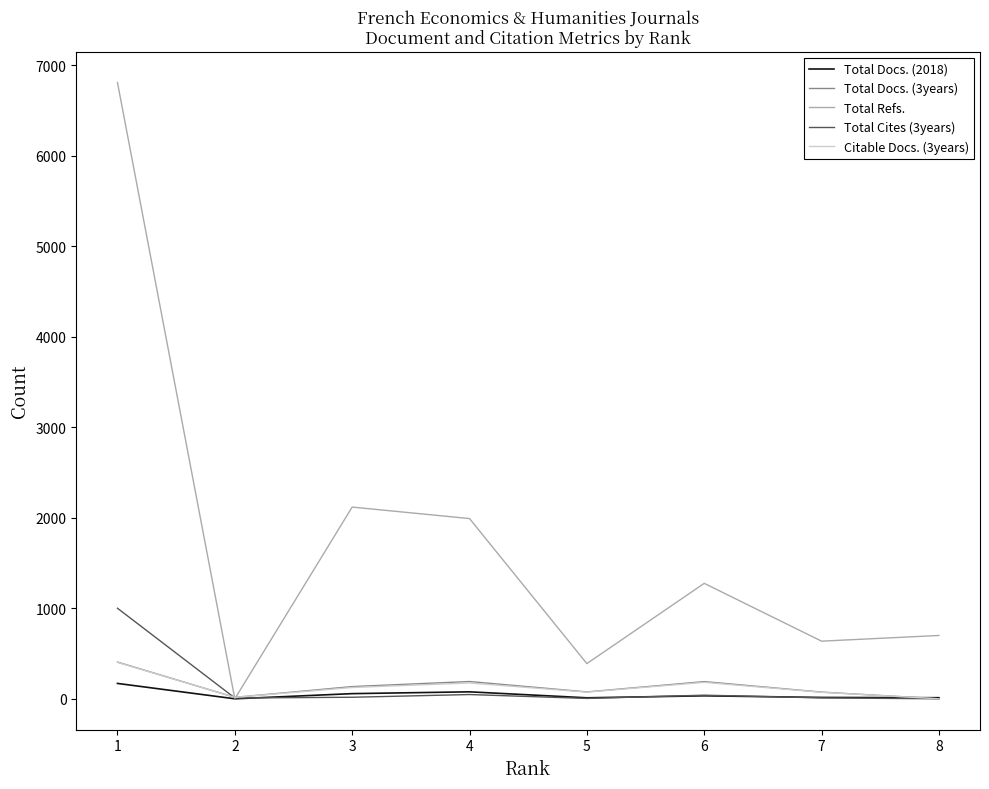

Is the value of Total Refs. at 1 greater than the value of Total Cites (3years) at 8?

Yes